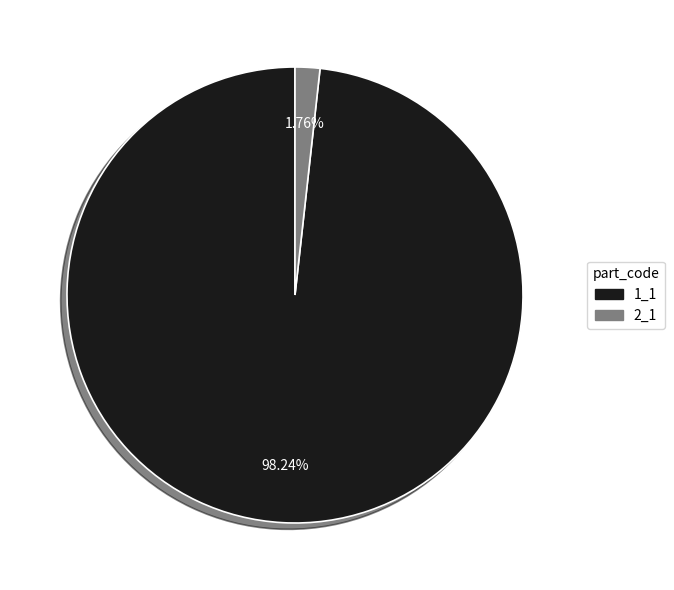

Is there a majority slice in this chart?

Yes